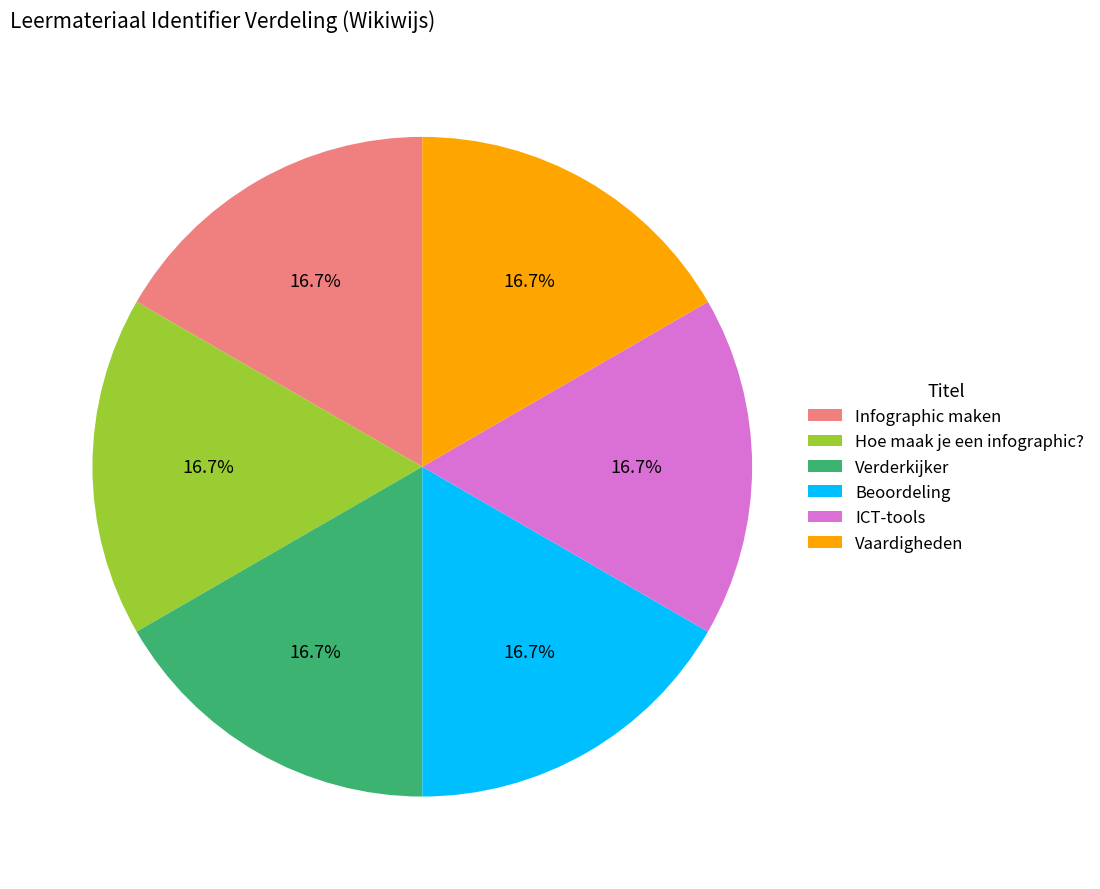

Is ICT-tools the majority of the pie?

No